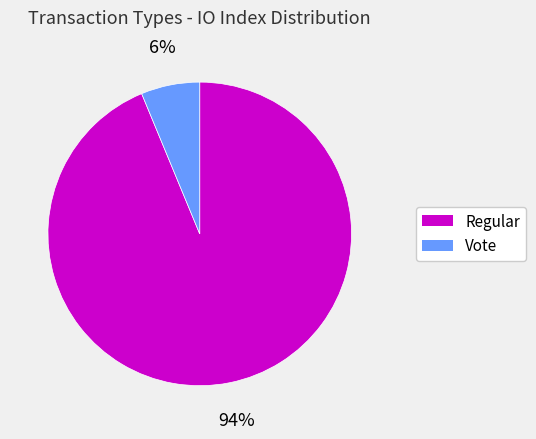

How many slices are in this pie chart?

2